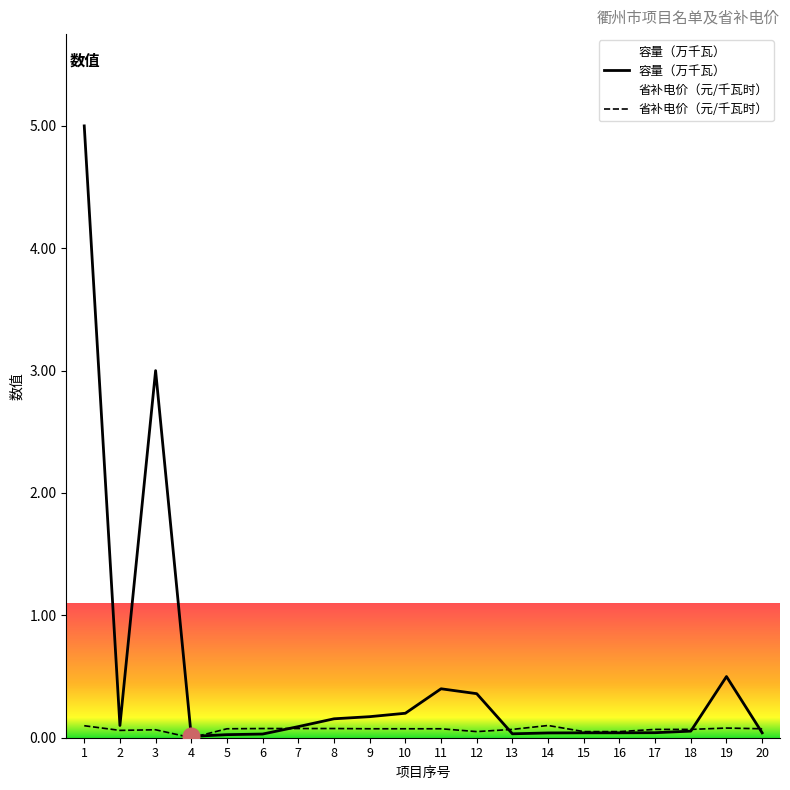

What is the difference between the maximum and minimum values in the 省补电价（元/千瓦时） series?

0.1